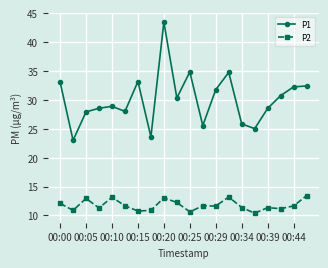

What is the difference between the maximum and minimum values in the P2 series?

3.0